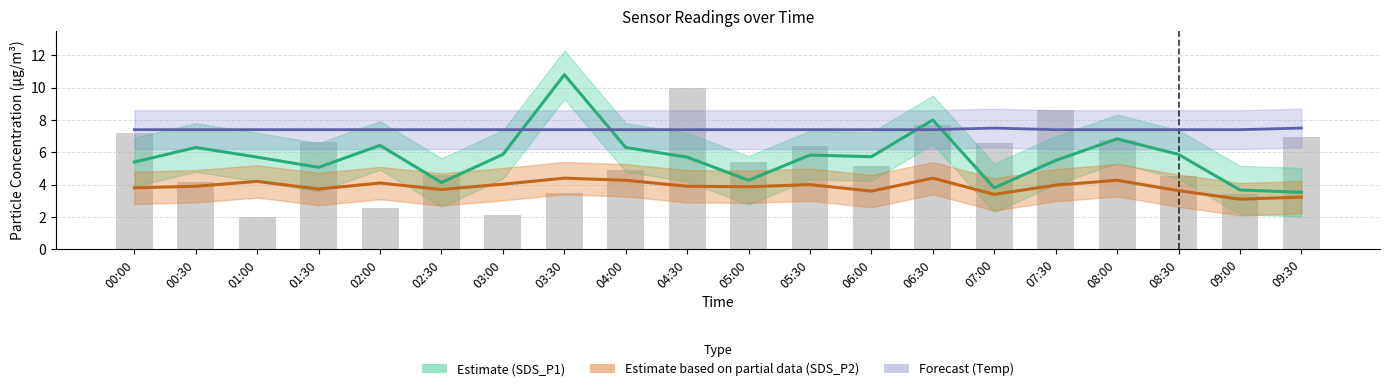

What are all the series names shown in the legend?

SDS_P1, SDS_P2, Temp